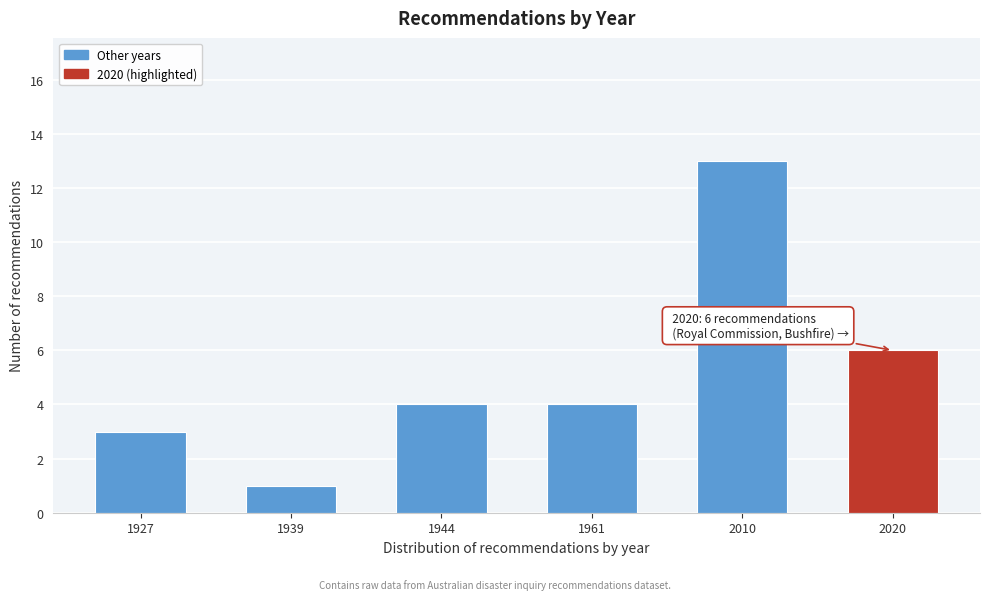

Reading right to left, what are all the values shown in this chart?

2020=6	2010=13	1961=4	1944=4	1939=1	1927=3